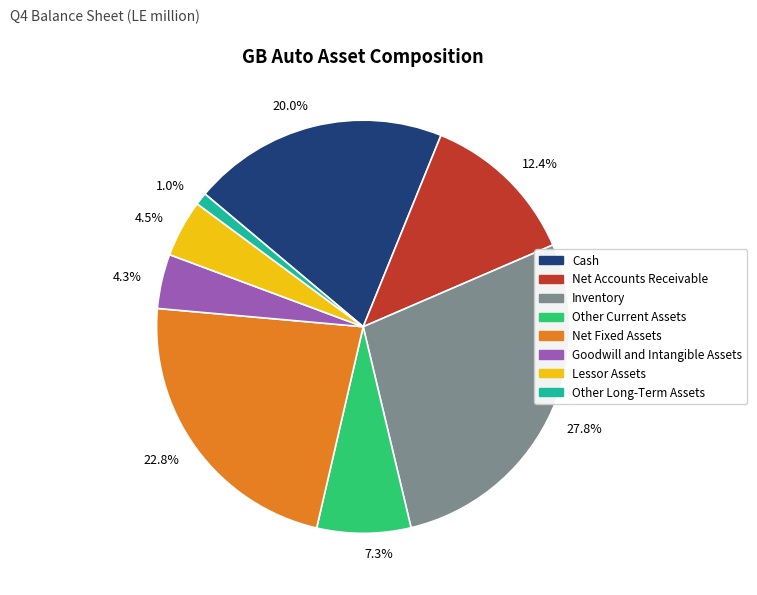

What is the total percentage of 7.3% and 1.0%?

8.3%